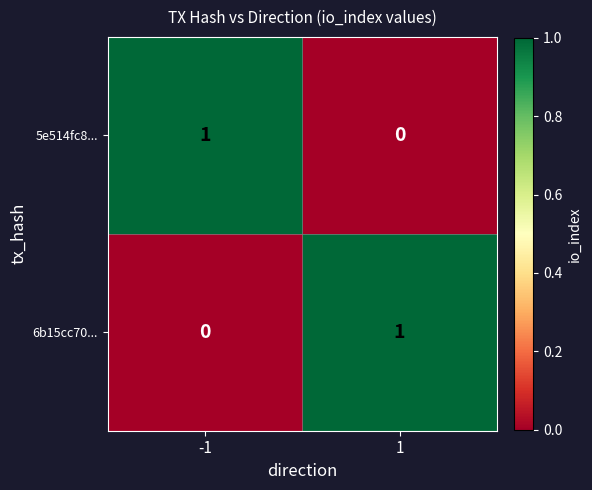

List the labels in order of 6b15cc70... value, largest first.

1, -1